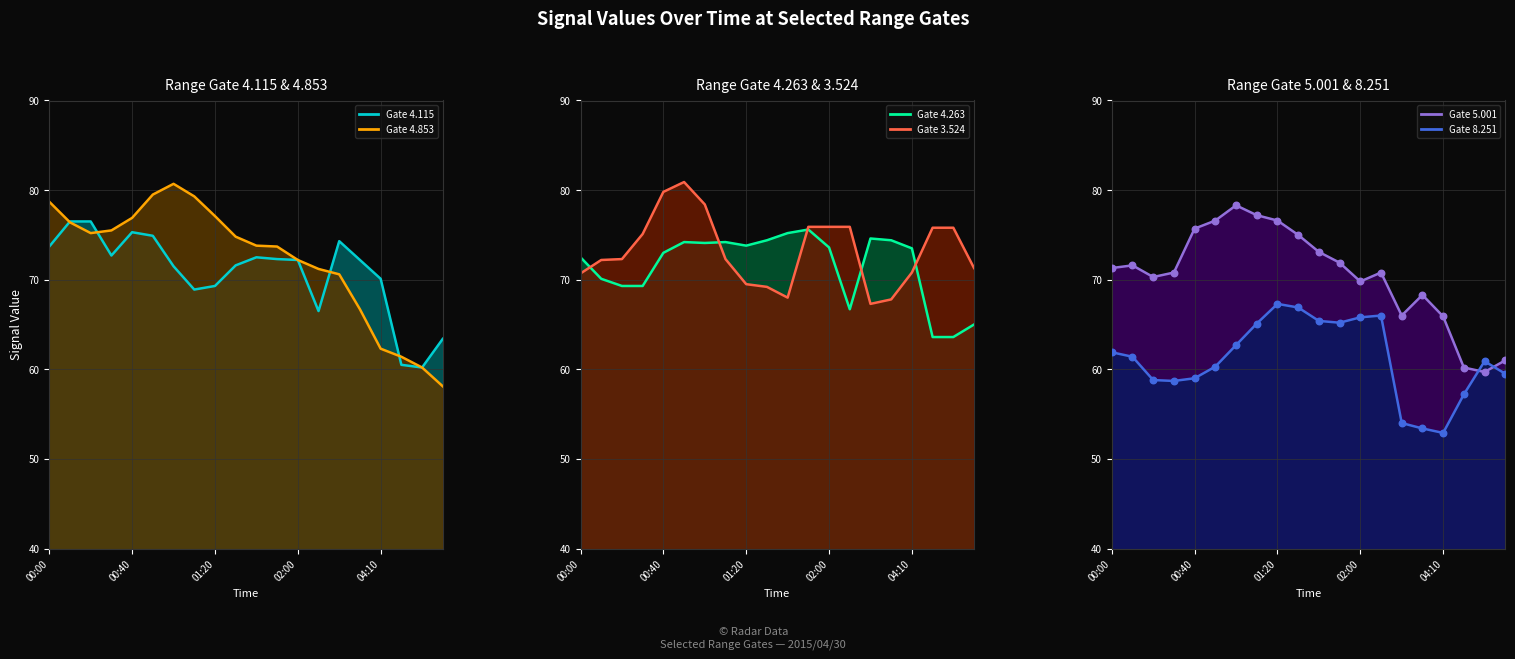

What is the total value across all series at 2015/04/30 00:10?

428.2